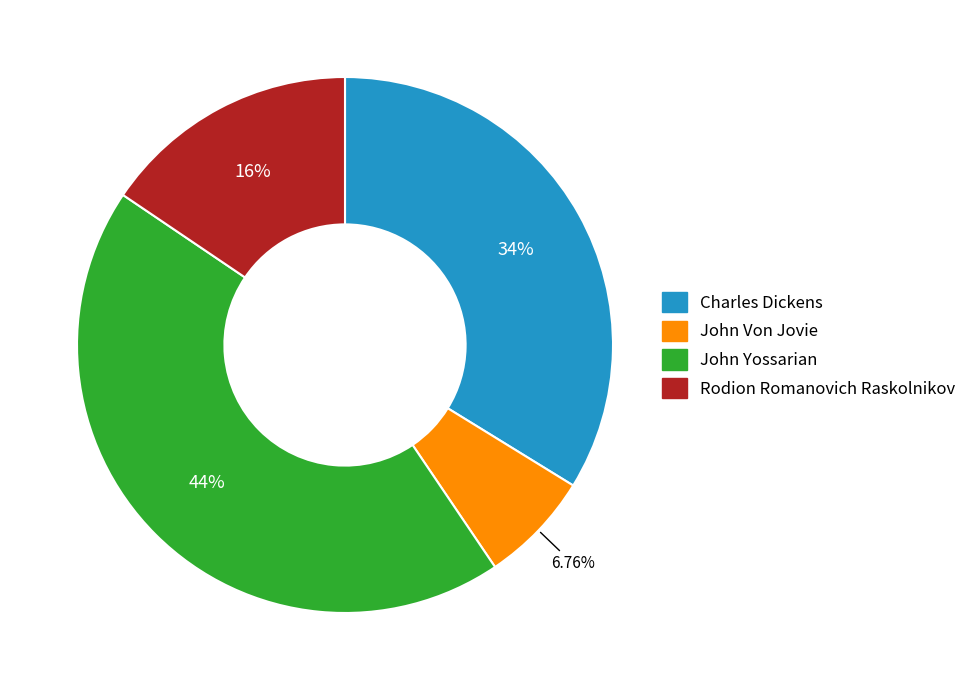

What percentage is the Rodion Romanovich Raskolnikov slice, to the nearest percent?

16%